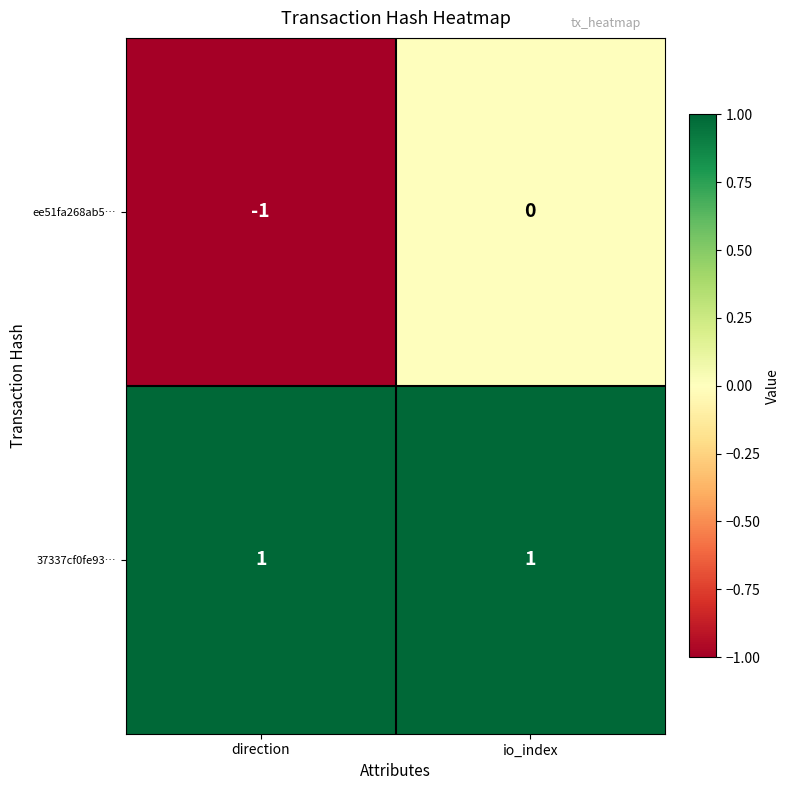

What is the smallest value displayed?

-1